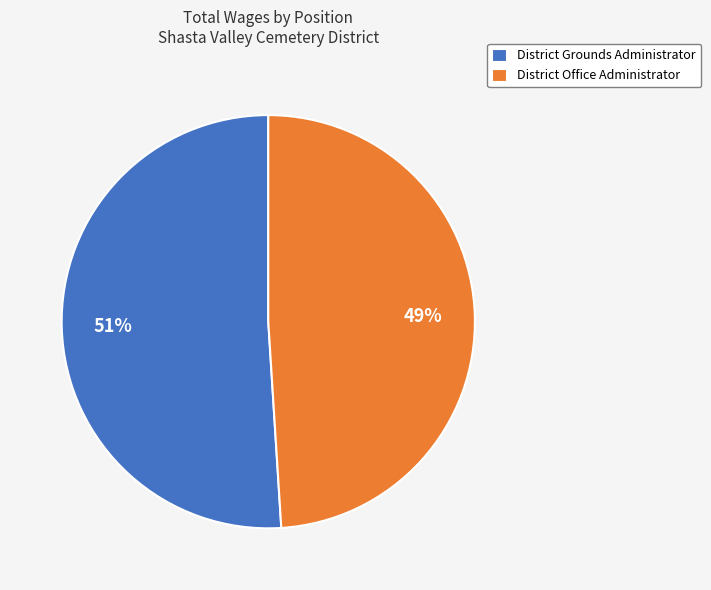

Which has a higher value, District Grounds Administrator or District Office Administrator?

District Grounds Administrator